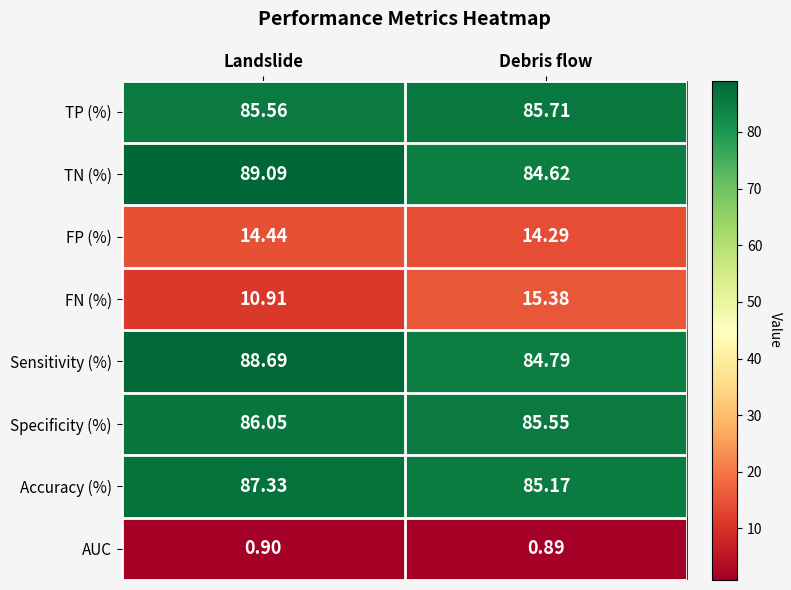

Rank the categories by AUC value from lowest to highest.

Debris flow, Landslide